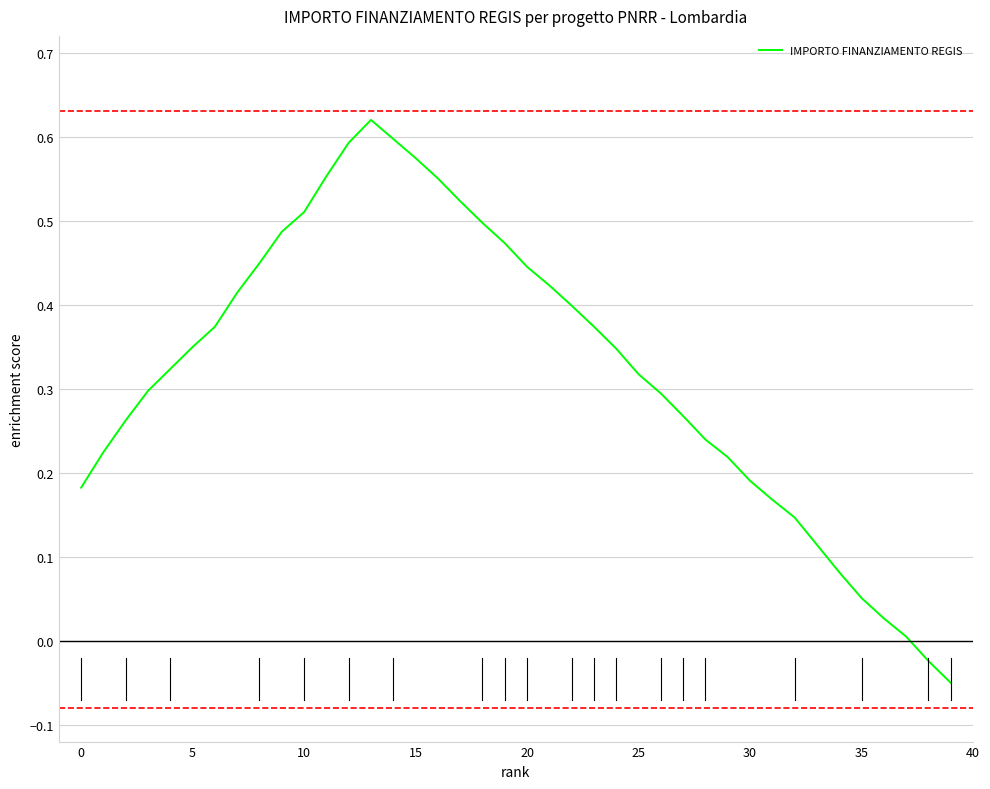

What is the difference between the maximum and minimum values?

0.7